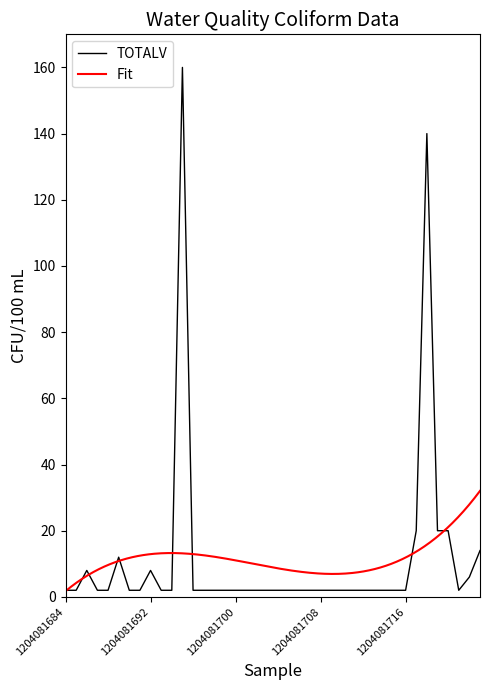

Which series has the largest total across all categories?

TOTALV